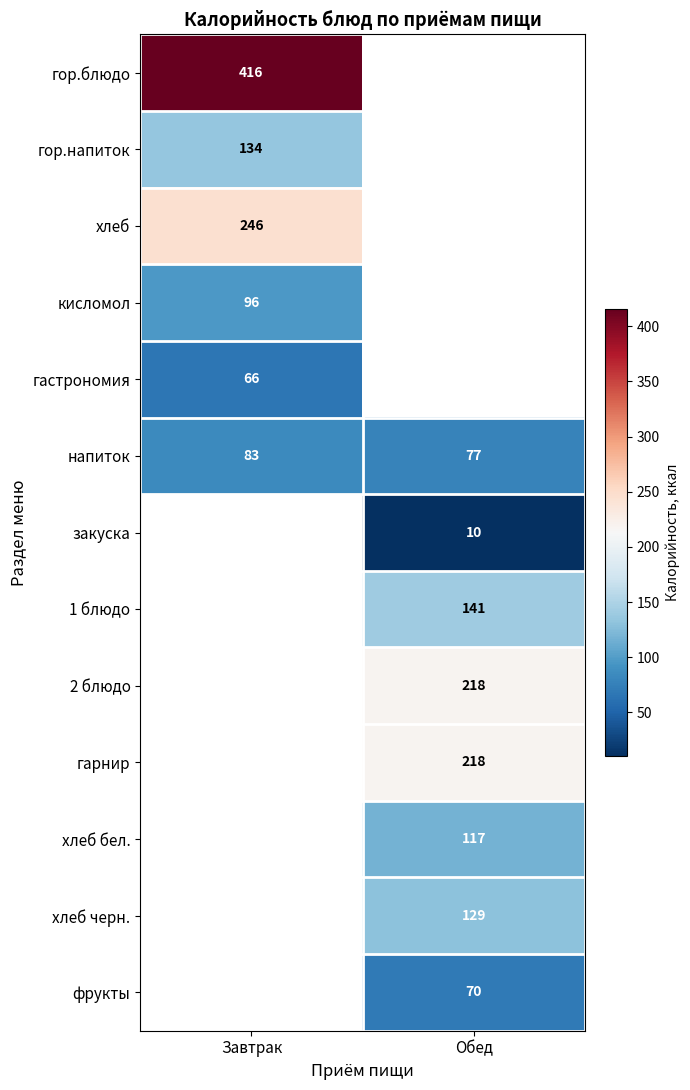

True or false: хлеб has a value of 331 at Завтрак.

False